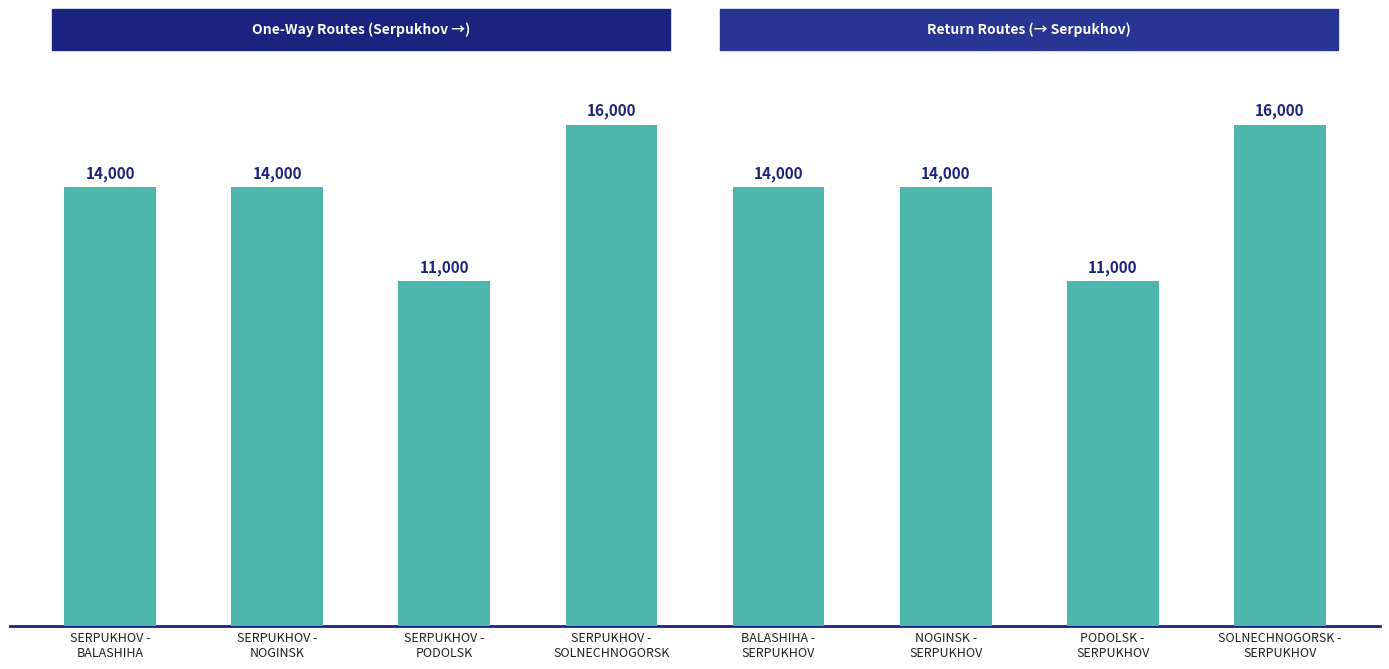

What is the value of the 3rd bar from the left?

11000